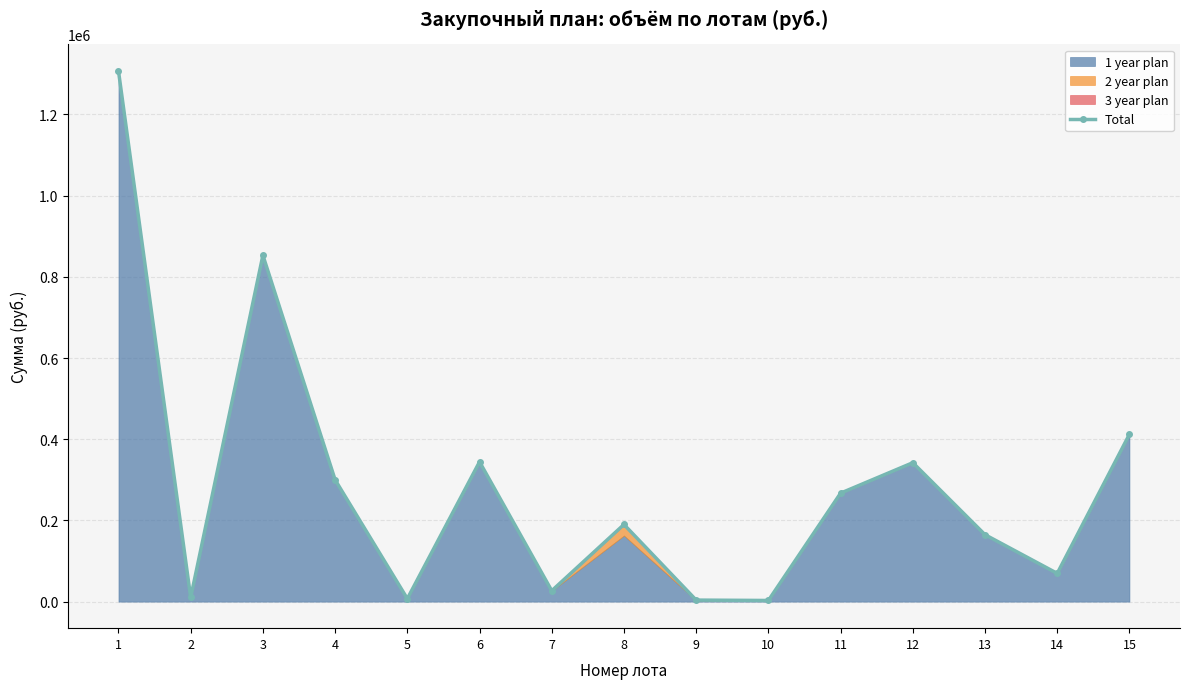

True or false: there are more than 2 points higher than both neighbors.

True